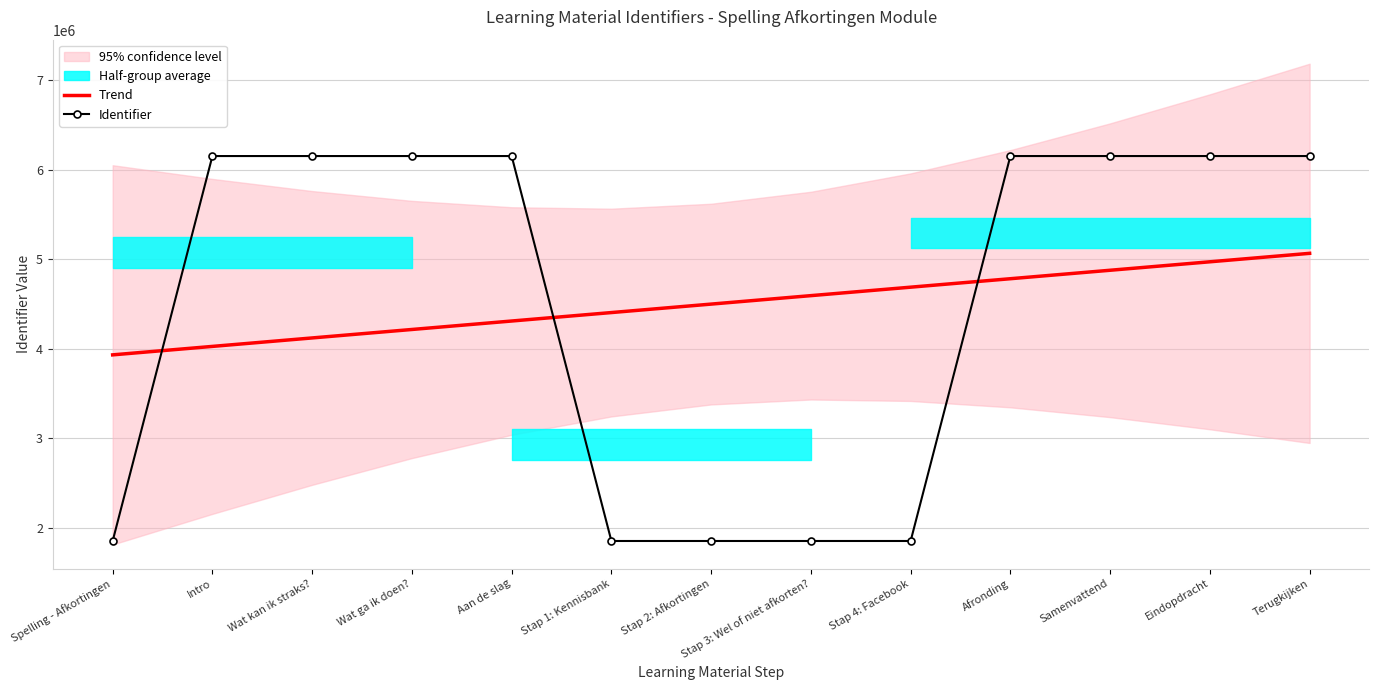

Rank the series at Stap 3: Wel of niet afkorten? from highest to lowest value.

Trend, Identifier